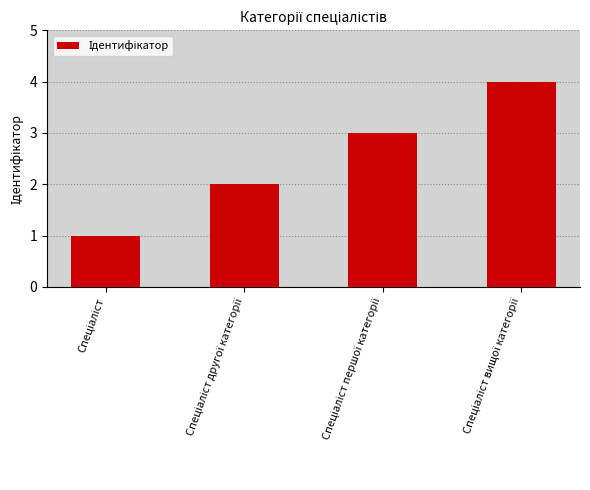

What is the difference between the second highest and minimum values?

2